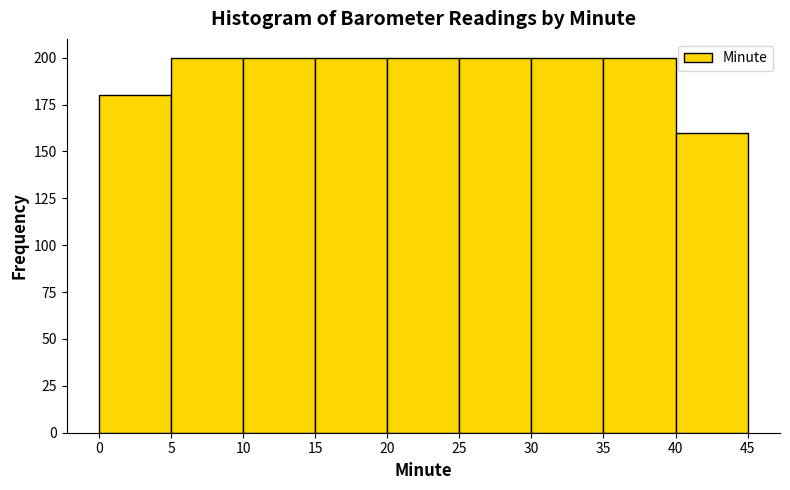

Reading left to right, list every bar in this chart as the range it spans on the x-axis followed by its height. The values are not printed on the chart, so give them approximately, as read against the axis.

0 to 5: 180
5 to 10: 200
10 to 15: 200
15 to 20: 200
20 to 25: 200
25 to 30: 200
30 to 35: 200
35 to 40: 200
40 to 45: 160